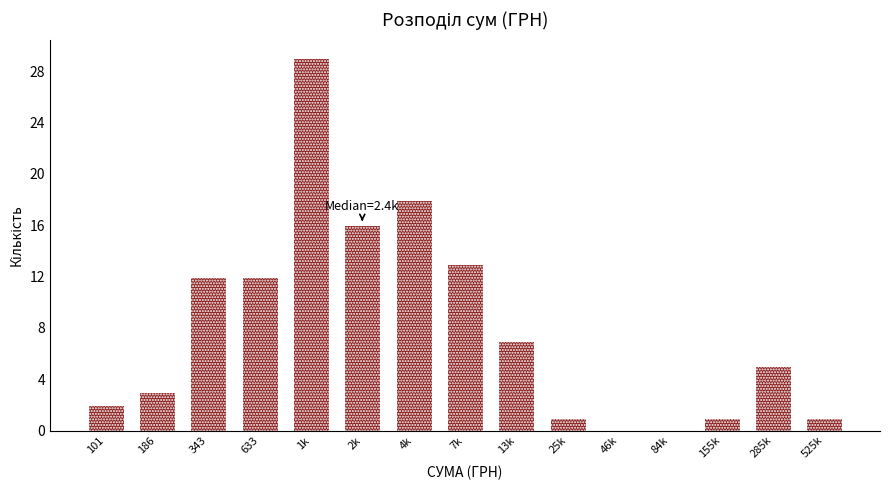

Reading left to right, extract all data points from this chart.

101=2	186=3	343=12	633=12	1k=29	2k=16	4k=18	7k=13	13k=7	25k=1	46k=0	84k=0	155k=1	285k=5	525k=1